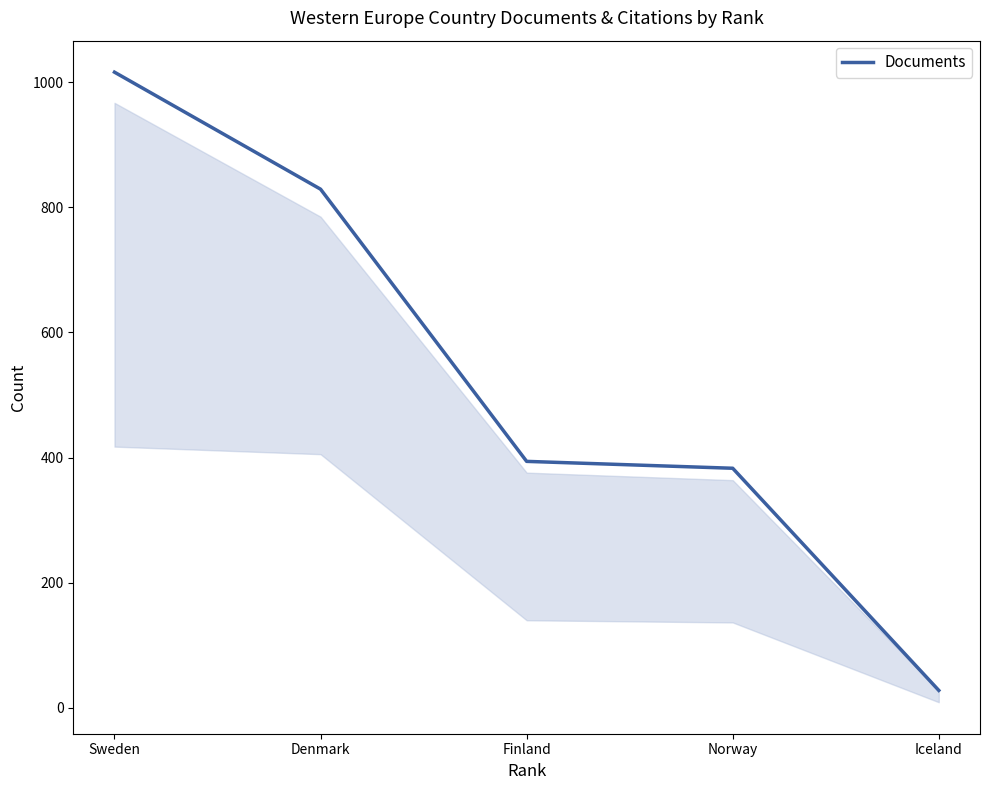

Count the number of categories in the chart.

5